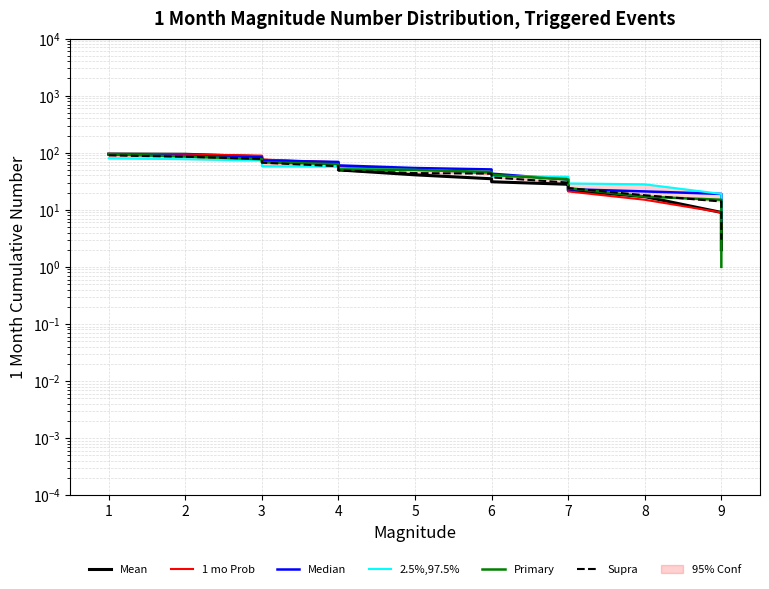

What is the average value of the Median series?

50